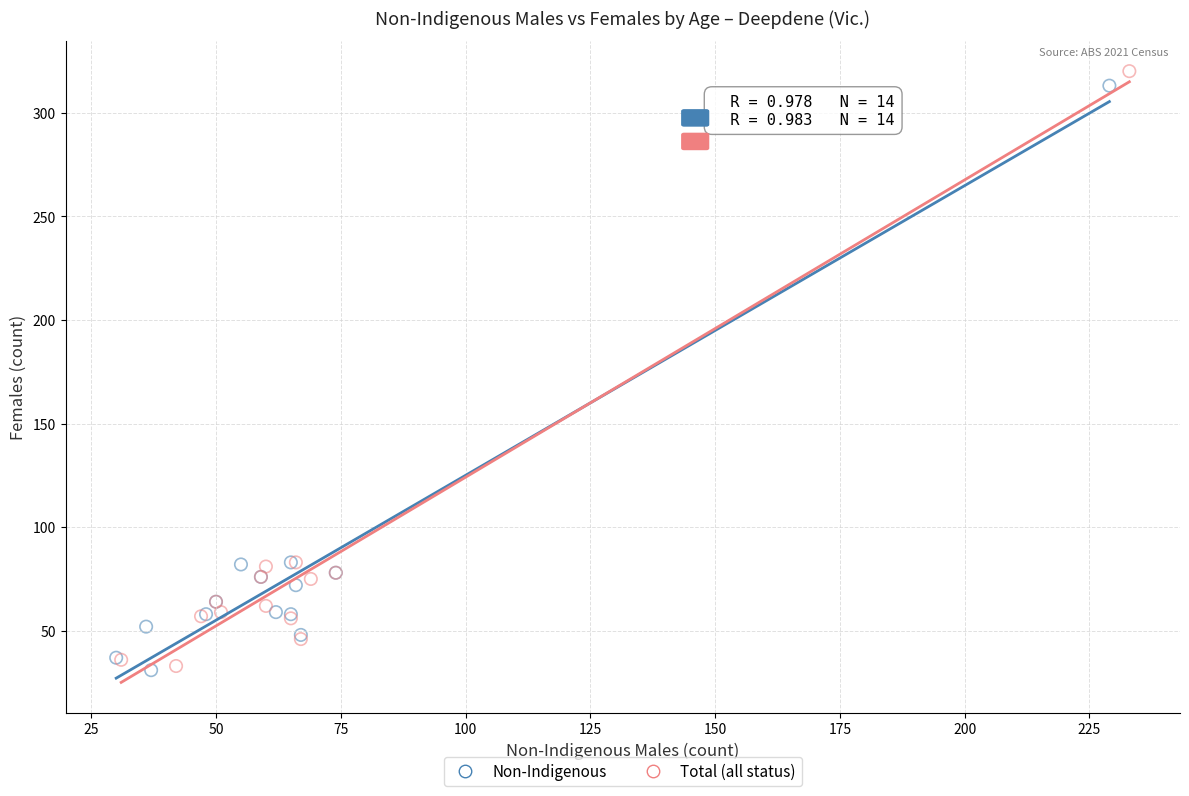

Which series has the widest spread of Y values?

Total (all status)